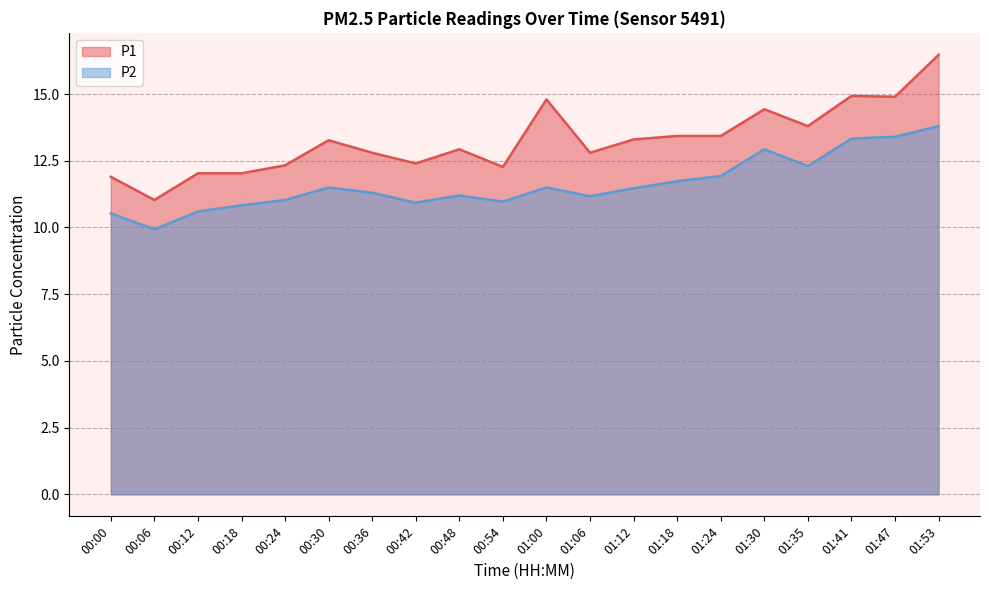

Which series has the widest spread of values?

P1